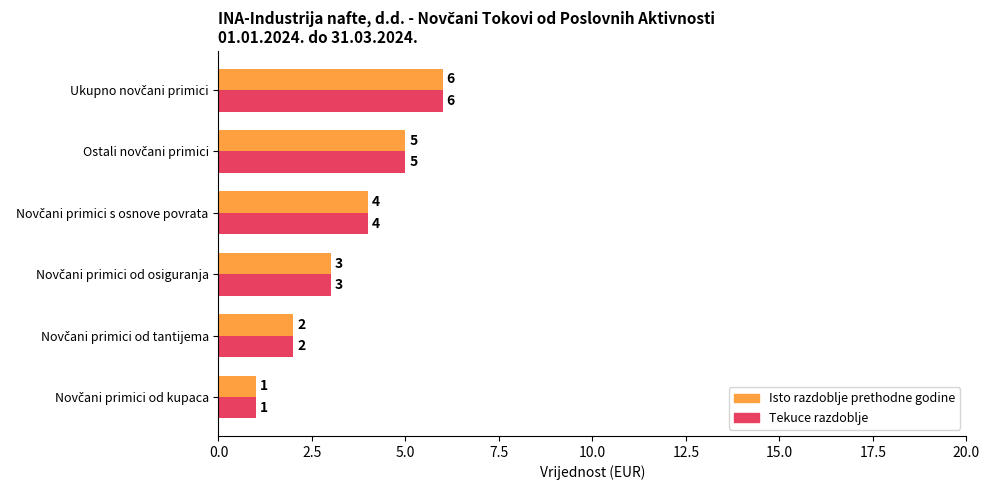

What is the greatest value displayed?

6